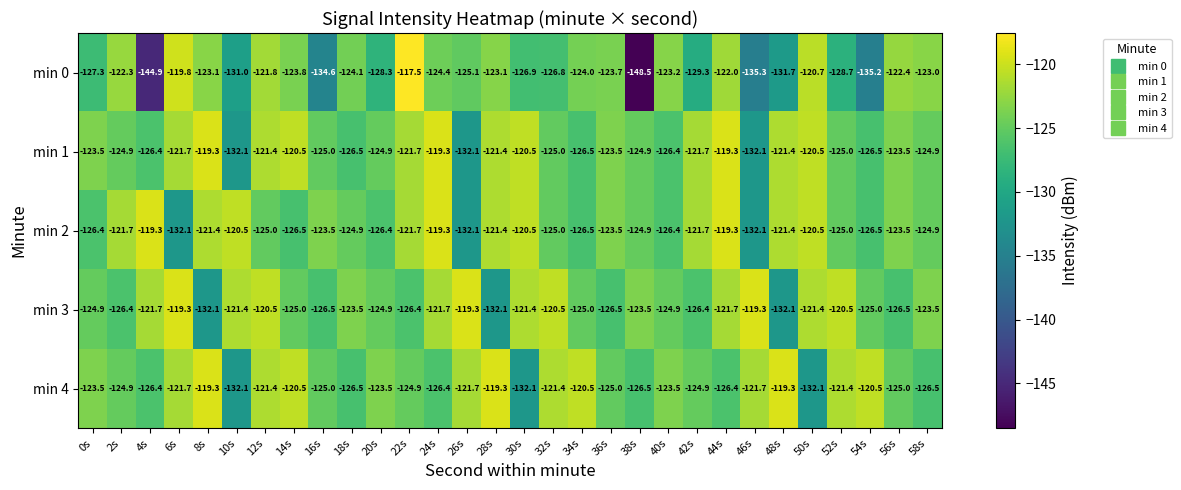

What is the smallest value displayed?

-148.5